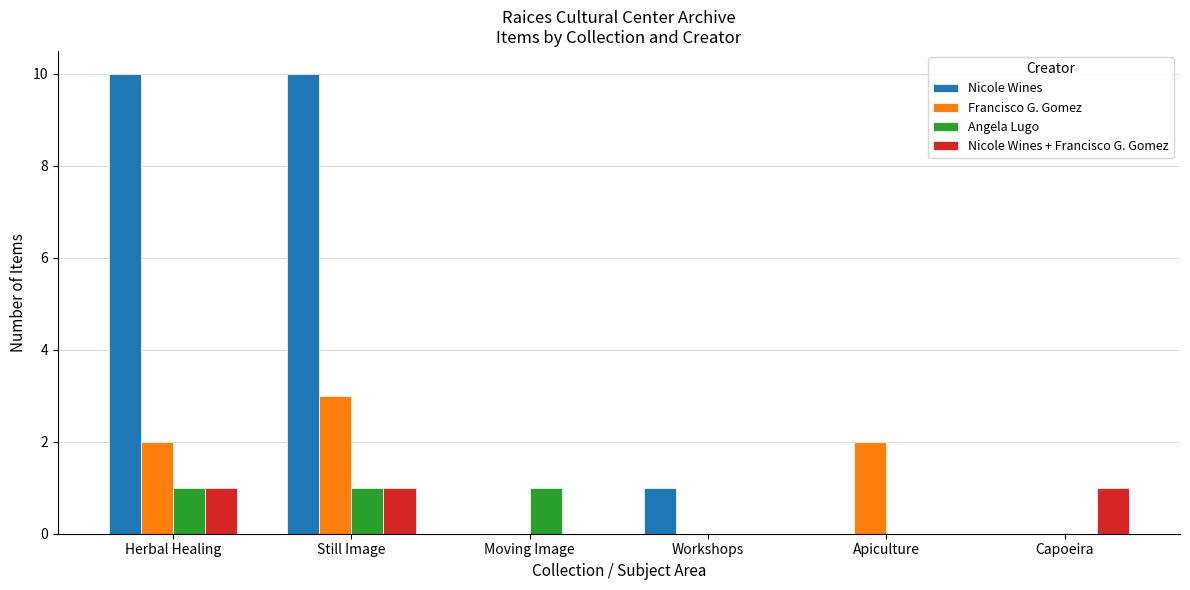

Reading right to left, what are all the values shown in this chart?

Nicole Wines: Capoeira=0	Apiculture=0	Workshops=1	Moving Image=0	Still Image=10	Herbal Healing=10
Francisco G. Gomez: Capoeira=0	Apiculture=2	Workshops=0	Moving Image=0	Still Image=3	Herbal Healing=2
Angela Lugo: Capoeira=0	Apiculture=0	Workshops=0	Moving Image=1	Still Image=1	Herbal Healing=1
Nicole Wines + Francisco G. Gomez: Capoeira=1	Apiculture=0	Workshops=0	Moving Image=0	Still Image=1	Herbal Healing=1